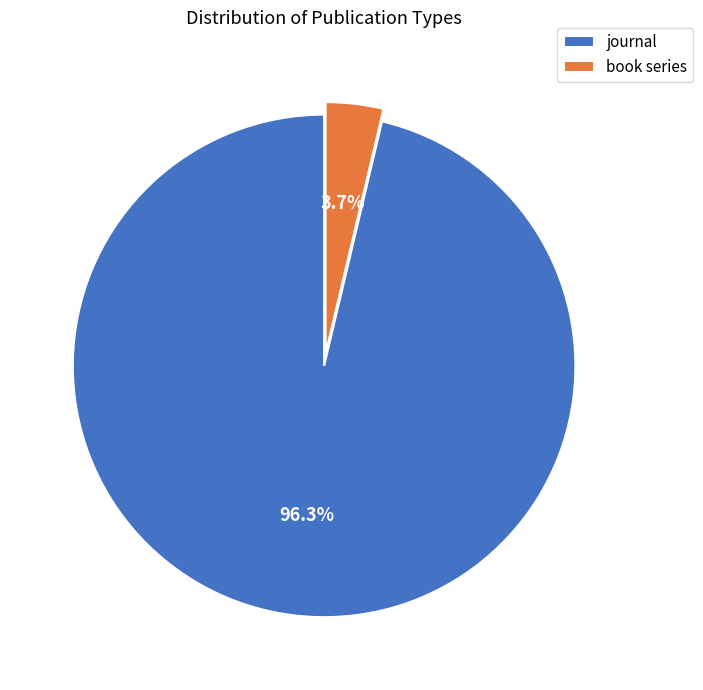

To the nearest percent, what is the average slice percentage?

50%